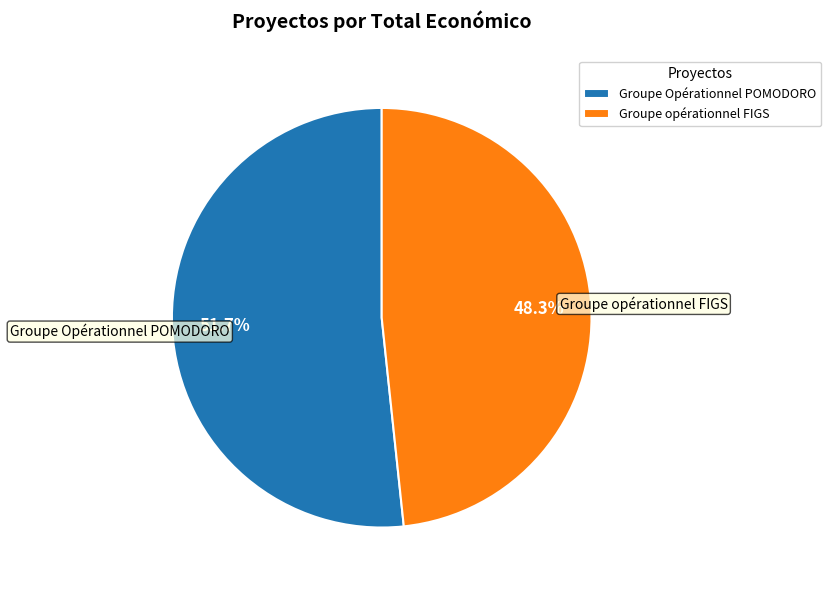

How many segments does this pie chart have?

2